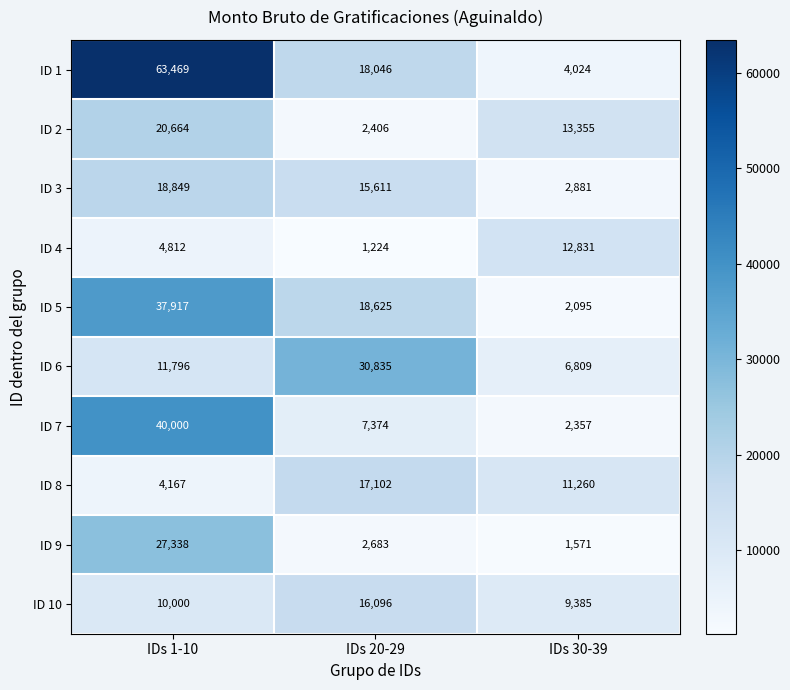

Read the ID 3 value at IDs 1-10, to the nearest 100.

18800